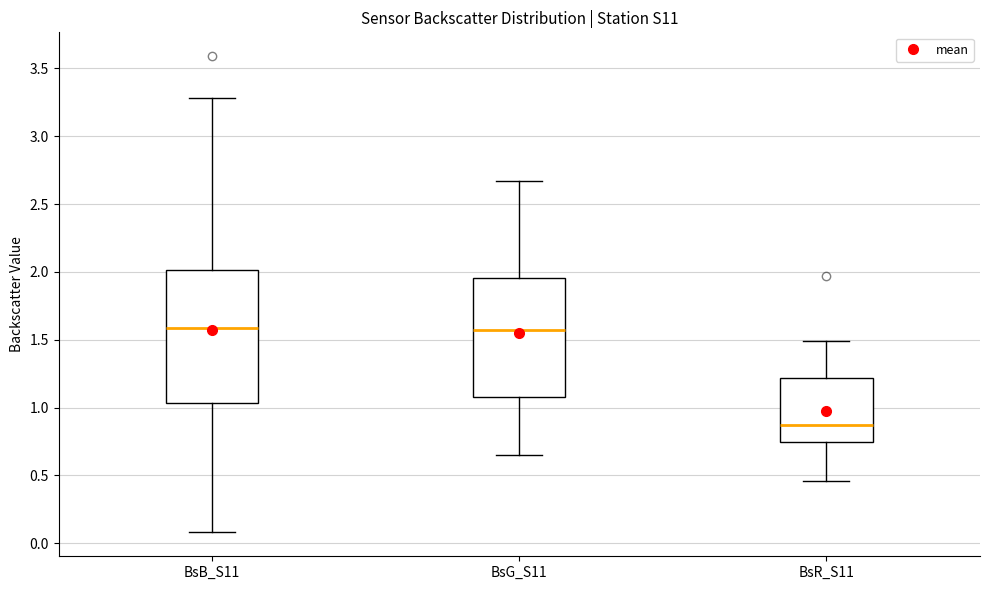

Which box's median line is the lowest?

BsR_S11